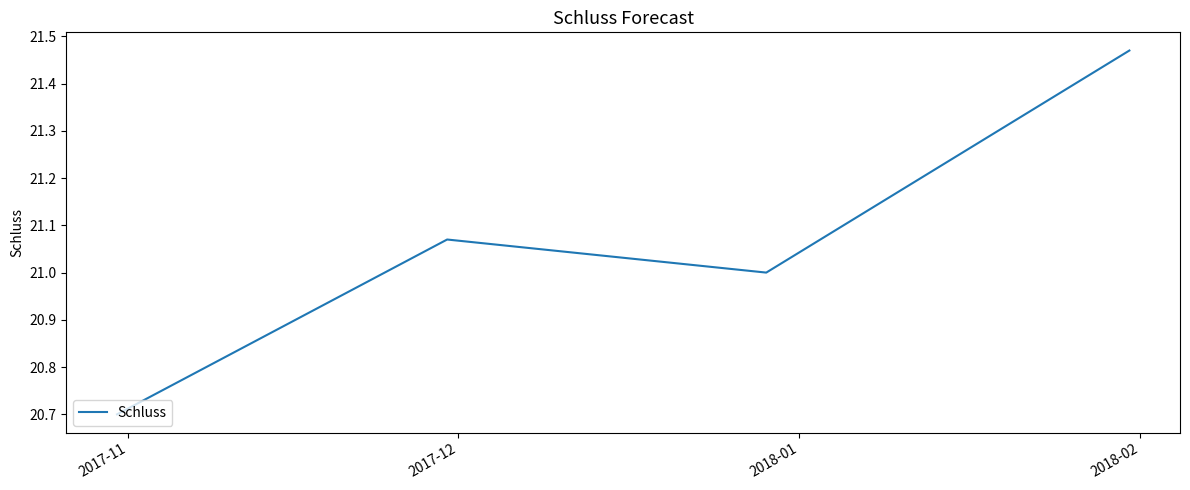

What is the minimum value shown in the chart?

20.7